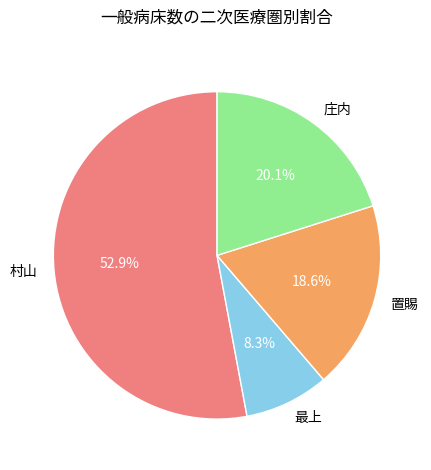

Which slice is the smallest?

最上